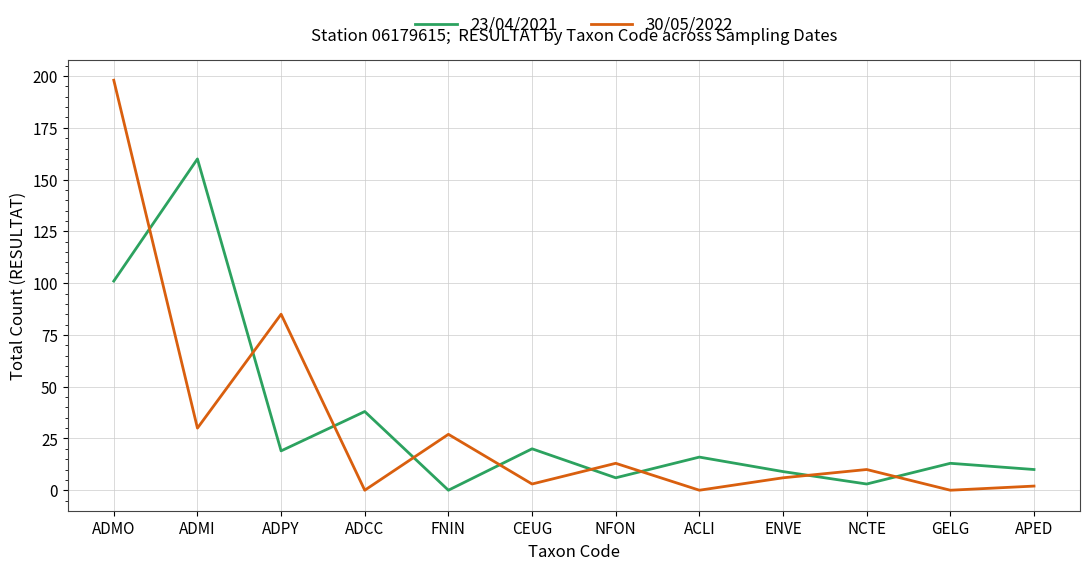

Where do 30/05/2022 and 23/04/2021 first cross each other?

ADMO and ADMI